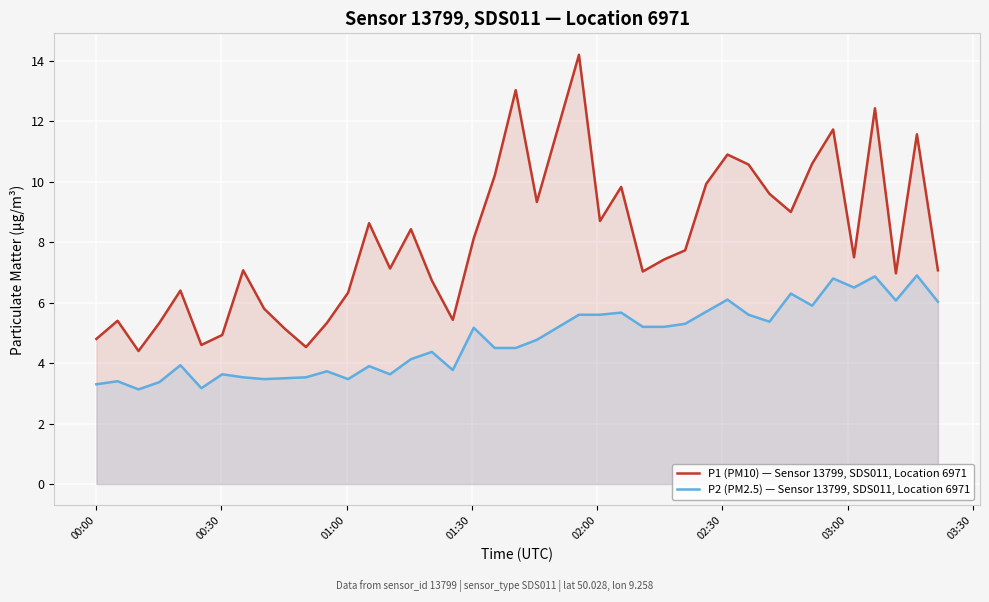

In P2 (PM2.5) — Sensor 13799, SDS011, Location 6971, how many points are lower than both neighbors (excluding endpoints)?

10